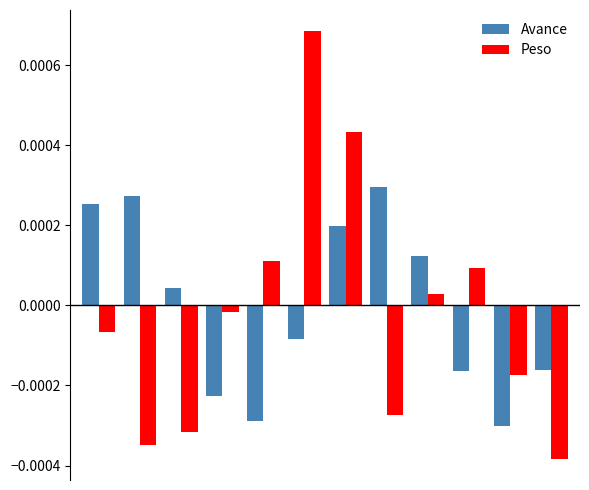

Which series has the largest range (max minus min)?

Peso